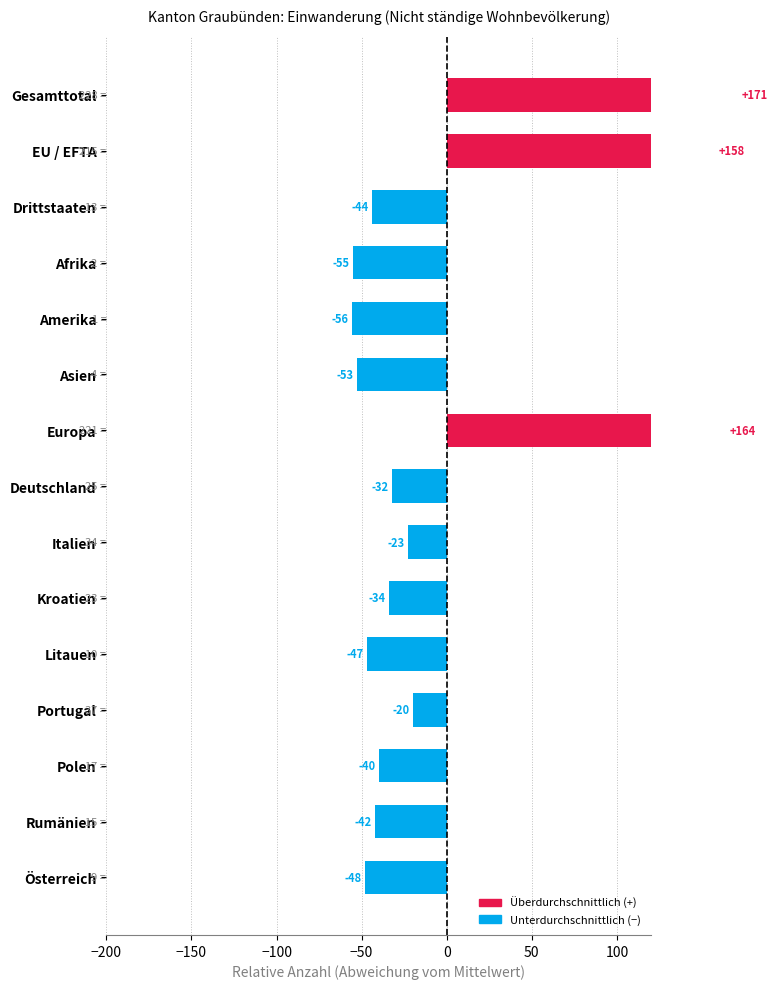

What is the label of the 14th bar from the right?

EU / EFTA